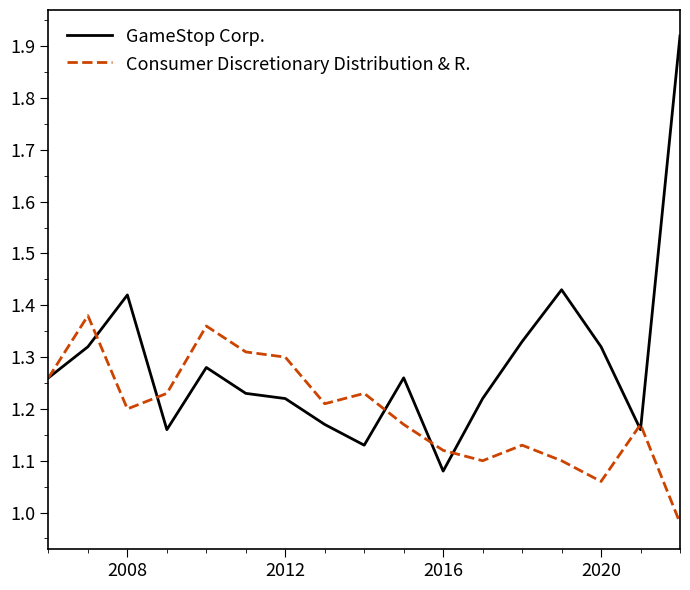

Which series has the largest total across all categories?

GameStop Corp.